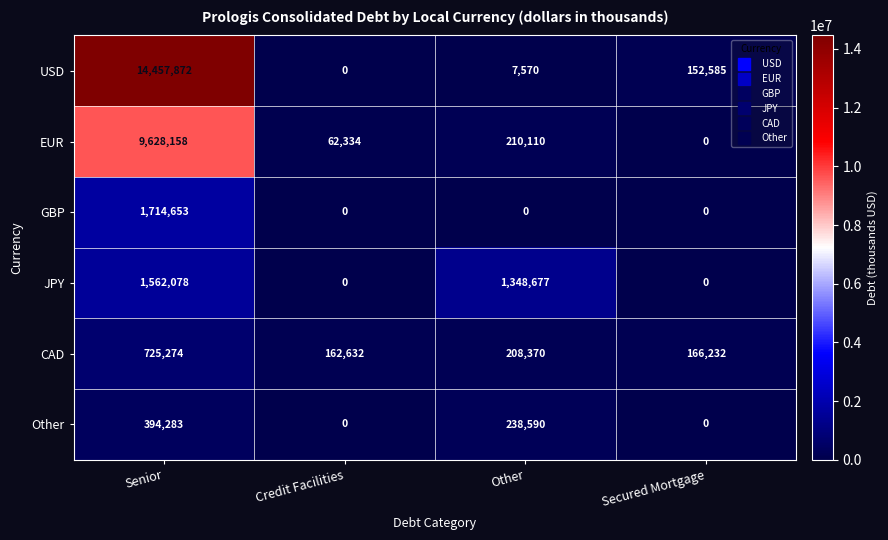

Between Senior and Credit Facilities, which series saw the biggest shift?

USD